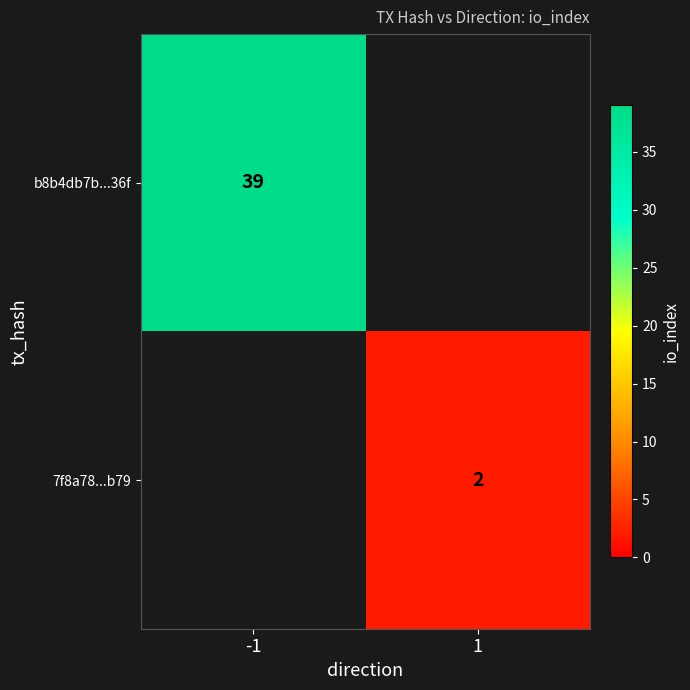

The value of 7f8a78...b79 at 1 is 2. True or false?

True